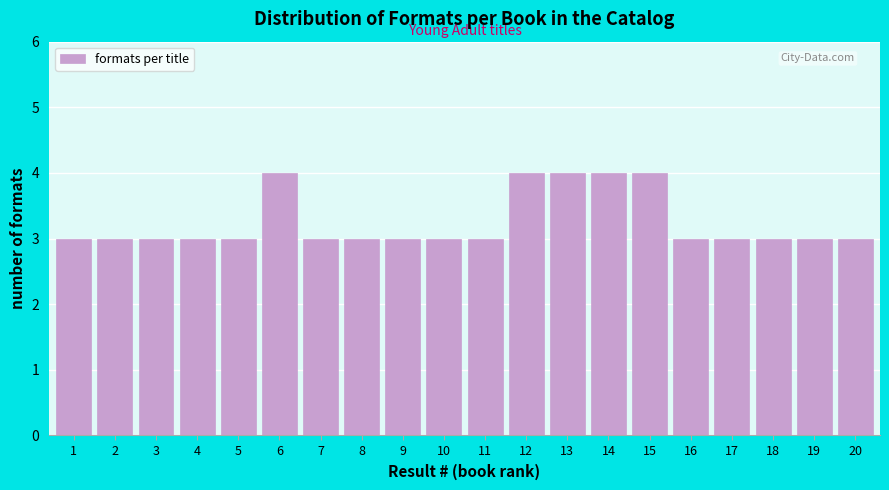

Reading right to left, list all the values displayed in this chart.

3	3	3	3	3	4	4	4	4	3	3	3	3	3	4	3	3	3	3	3